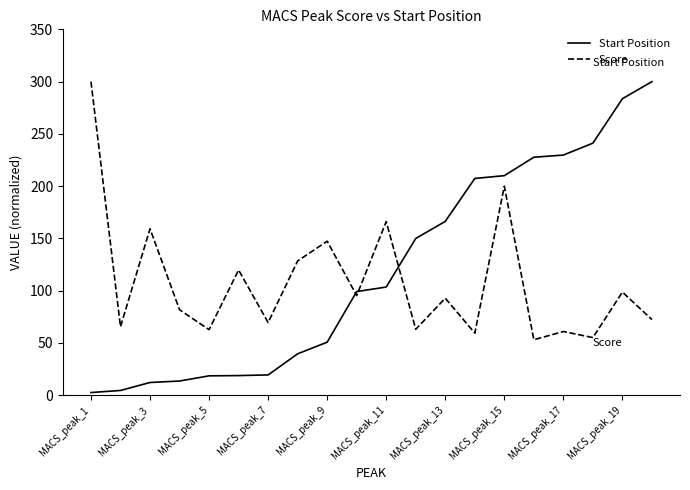

Which series has the largest range (max minus min)?

Start Position